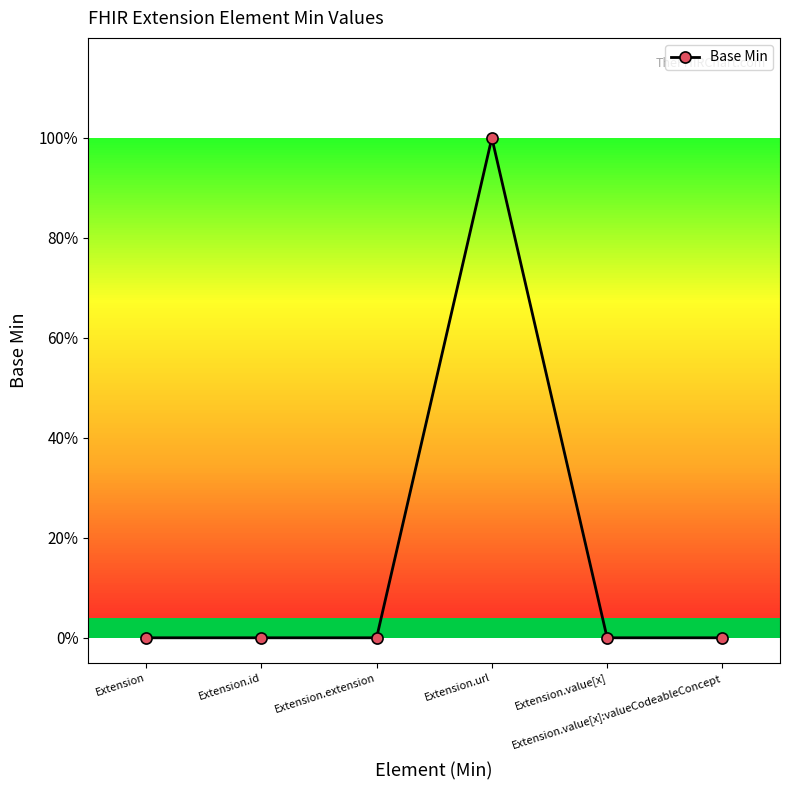

Is this an area chart (filled region under the line)?

No